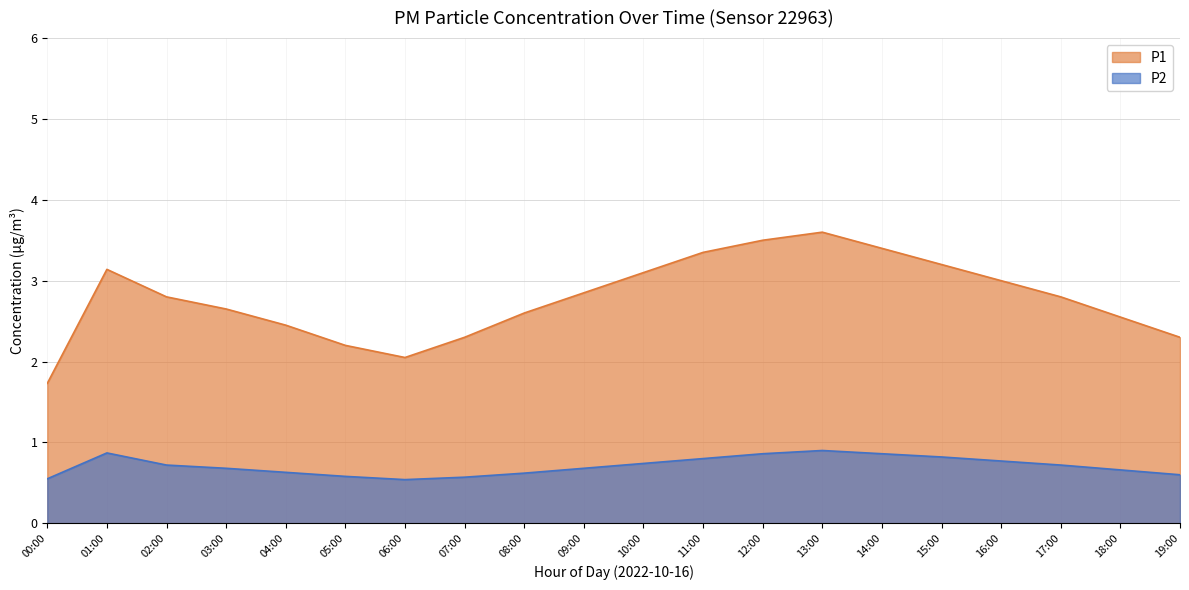

Which series has the largest total across all categories?

P1